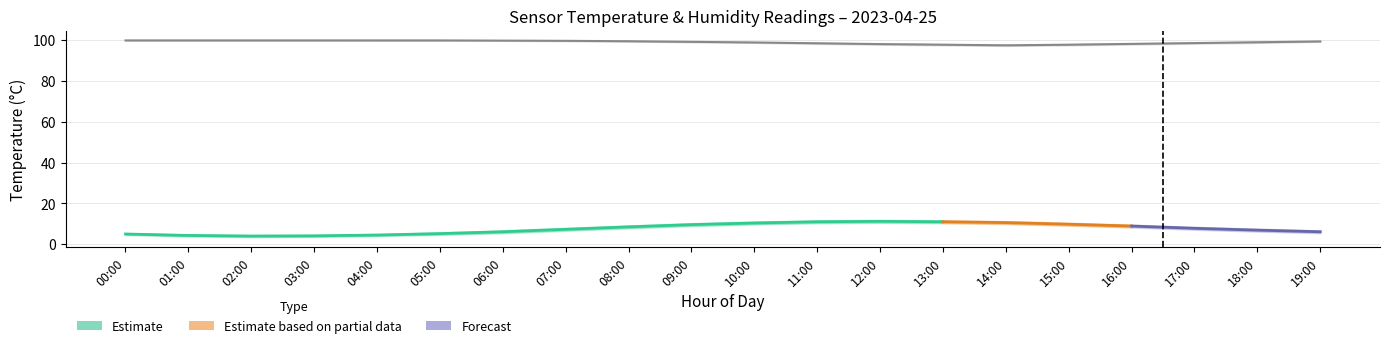

Reading right to left, extract all data points from this chart.

temperature: 6.1	6.9	7.8	8.9	9.8	10.6	11.0	11.2	11.0	10.4	9.6	8.5	7.3	6.1	5.2	4.5	4.1	4.0	4.3	5.0
temp_upper: 6.8	7.6	8.5	9.6	10.5	11.3	11.7	11.9	11.7	11.1	10.3	9.2	8.0	6.8	5.8	5.0	4.6	4.5	4.8	5.5
temp_lower: 5.4	6.2	7.1	8.2	9.1	9.9	10.3	10.5	10.3	9.7	8.9	7.8	6.6	5.4	4.6	4.0	3.6	3.5	3.8	4.5
humidity: 99.4	99.0	98.6	98.2	97.8	97.5	97.8	98.1	98.5	98.9	99.2	99.5	99.7	99.8	99.9	99.9	99.9	99.9	99.9	99.9
humidity_upper: 99.6	99.3	98.9	98.5	98.1	97.8	98.1	98.4	98.8	99.1	99.4	99.7	99.8	99.9	99.9	99.9	99.9	99.9	99.9	99.9
humidity_lower: 99.2	98.7	98.3	97.9	97.5	97.2	97.5	97.8	98.2	98.7	99.0	99.3	99.5	99.7	99.8	99.8	99.9	99.9	99.9	99.9